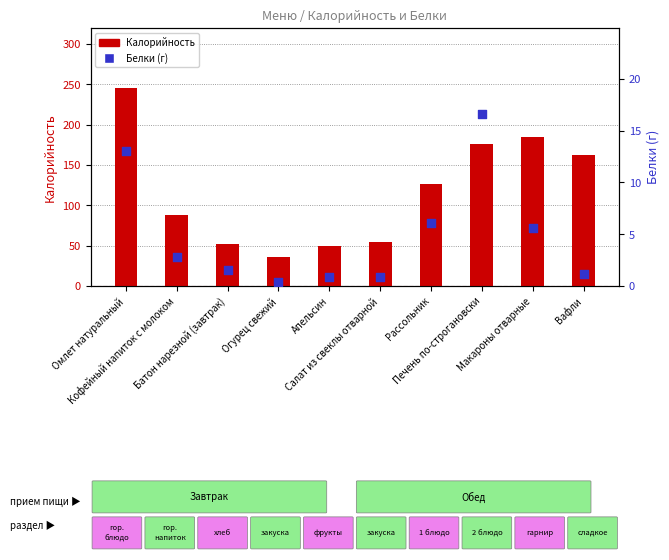

Which series reaches the maximum Y coordinate?

Калорийность